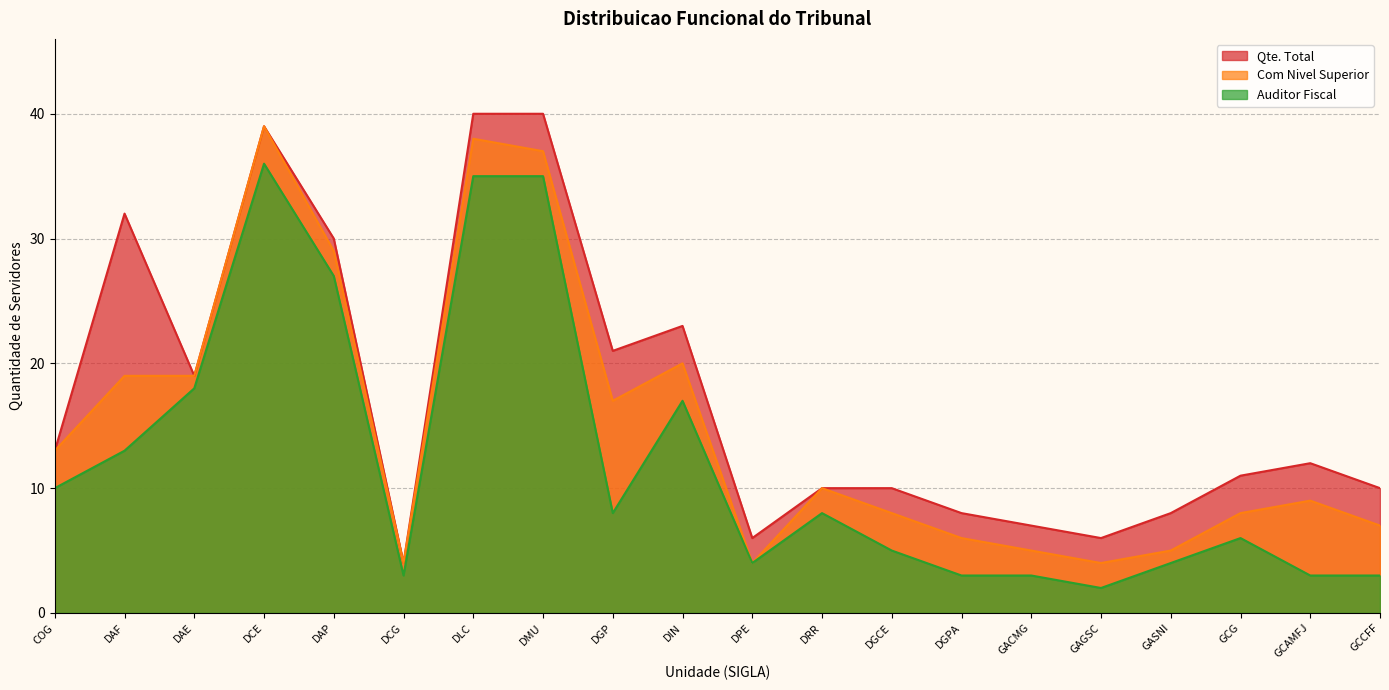

Where does the Com Nivel Superior series first go above 10?

COG